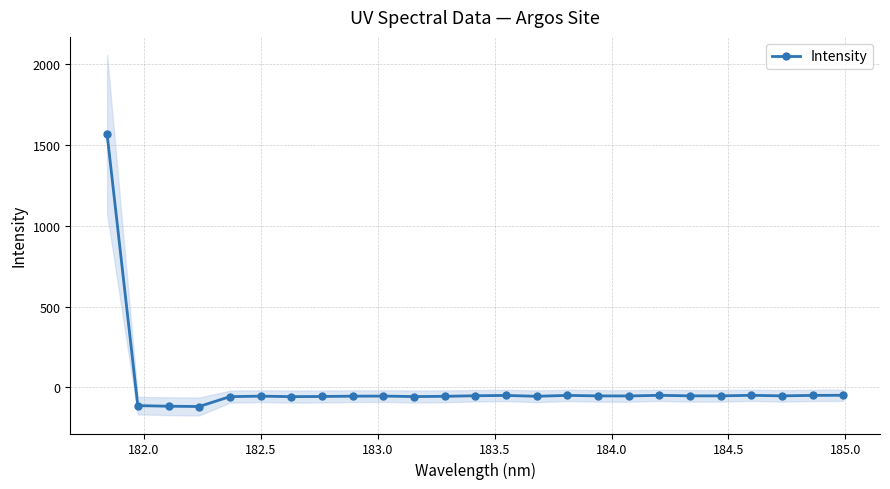

What is the value of the Intensity point at the 15th from the left?

-54.9